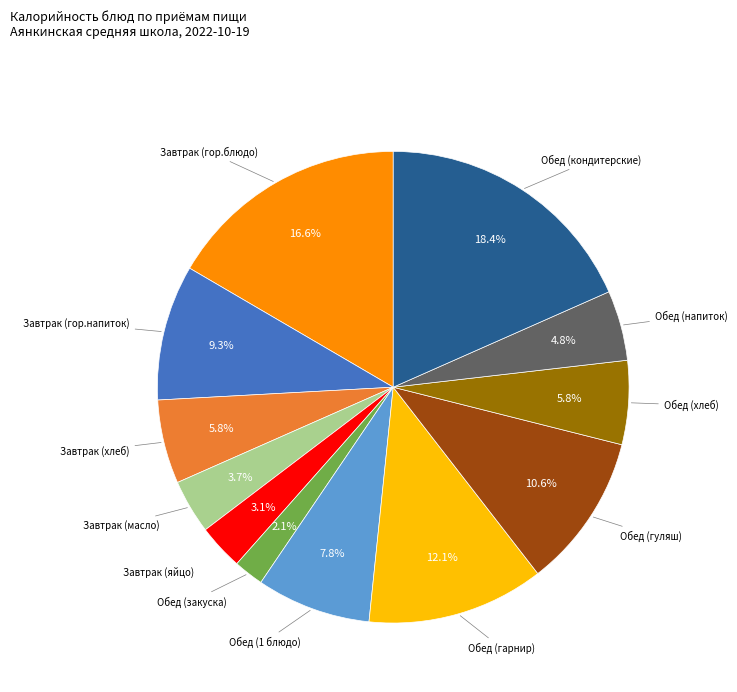

Does any single category account for the majority?

No